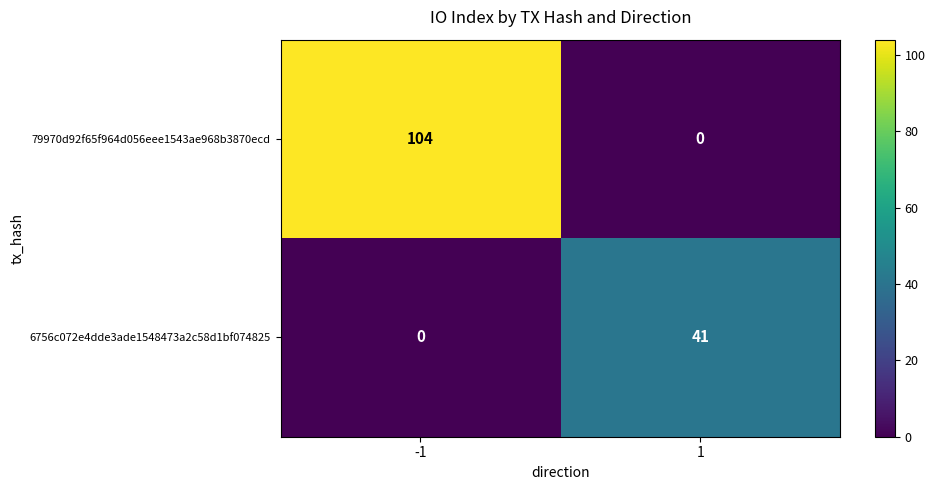

The 79970d92f65f964d056eee1543ae968b3870ecd series shows 0 at 1. True or false?

True